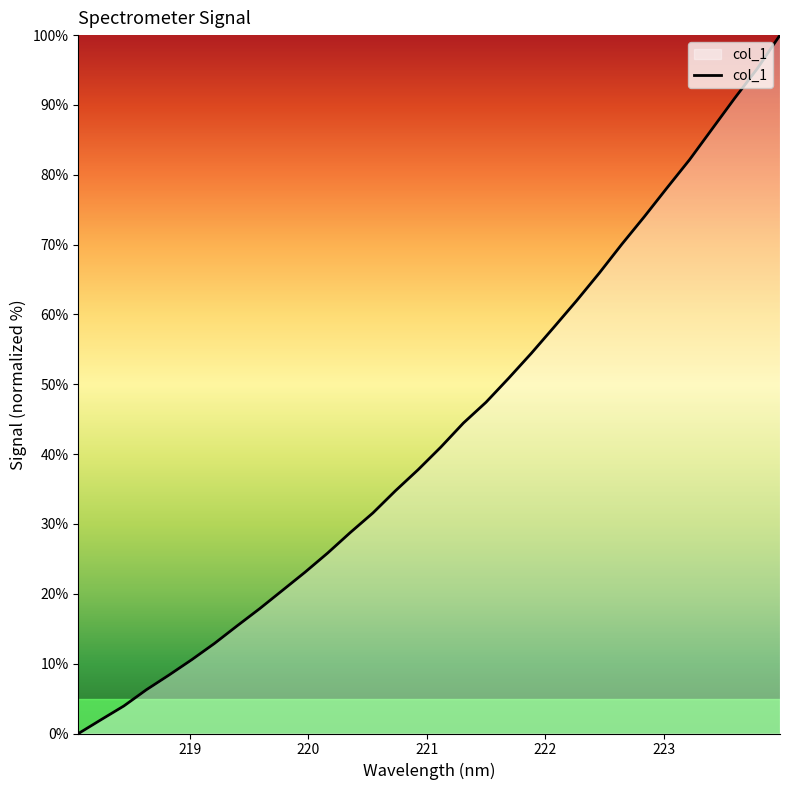

What is the greatest value displayed?

100.0